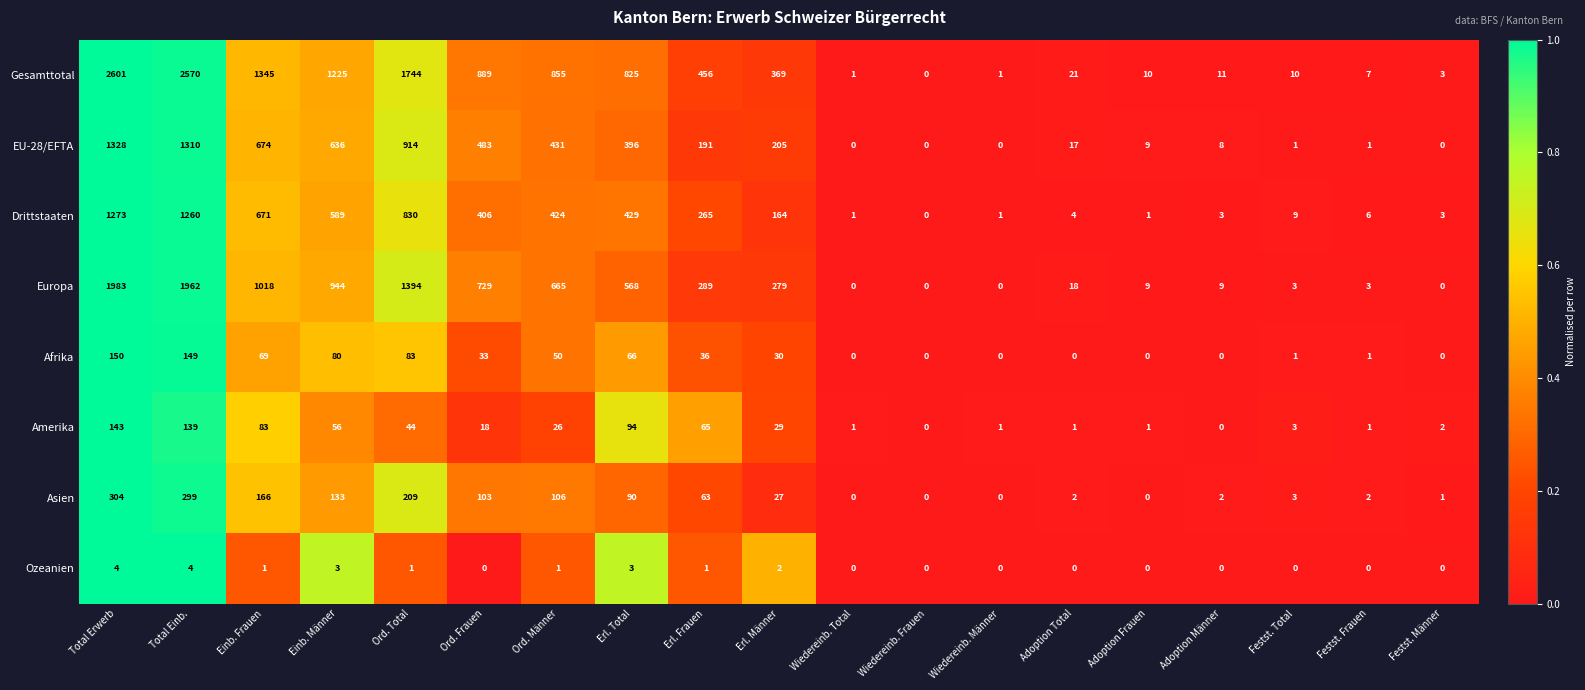

How many series are shown in this chart?

8